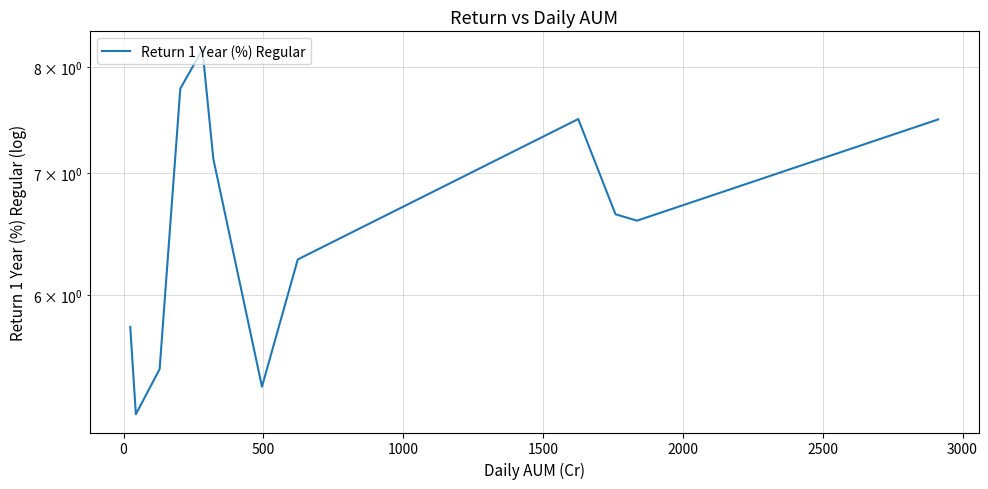

What is the smallest value displayed?

5.2